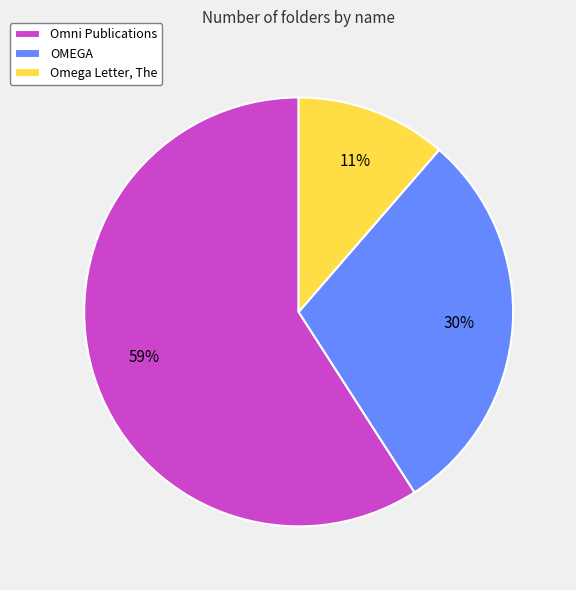

Combined, do Omega Letter, The and Omni Publications account for over 50%?

Yes